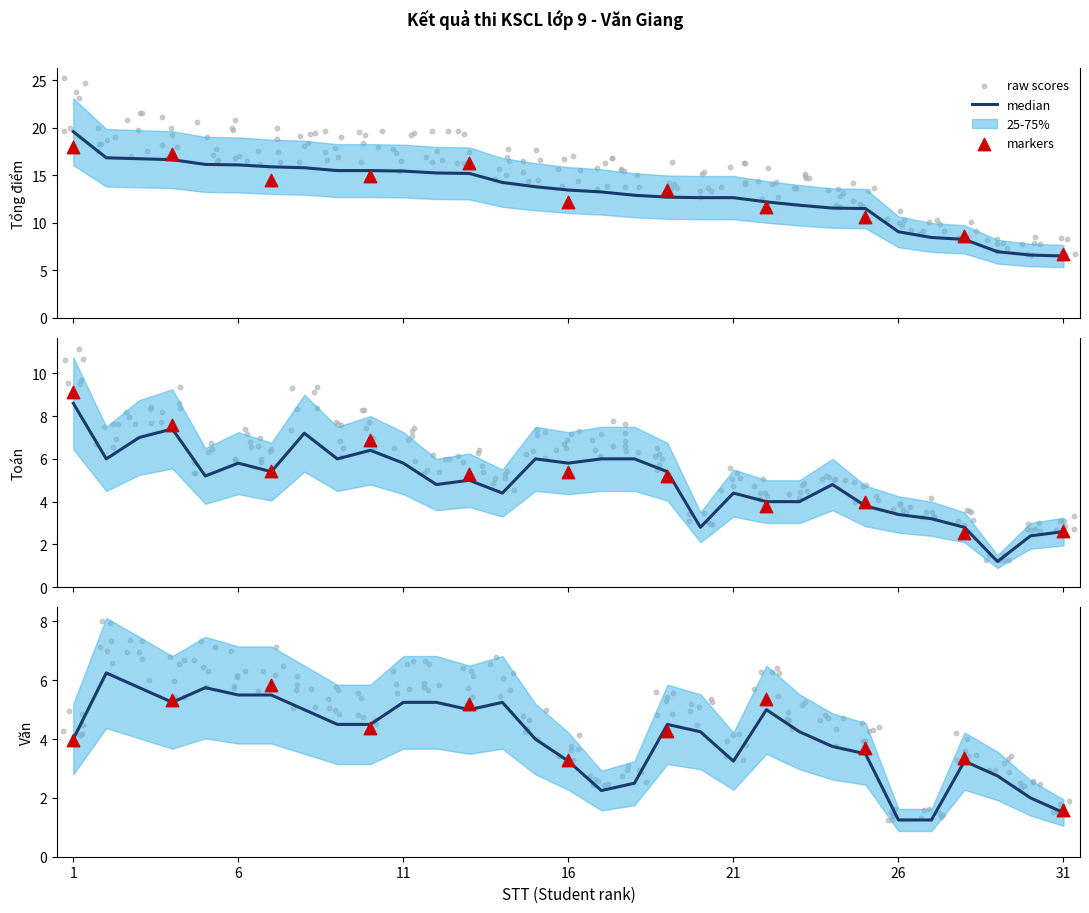

Which series has the largest total across all categories?

Tổng điểm 3 bài